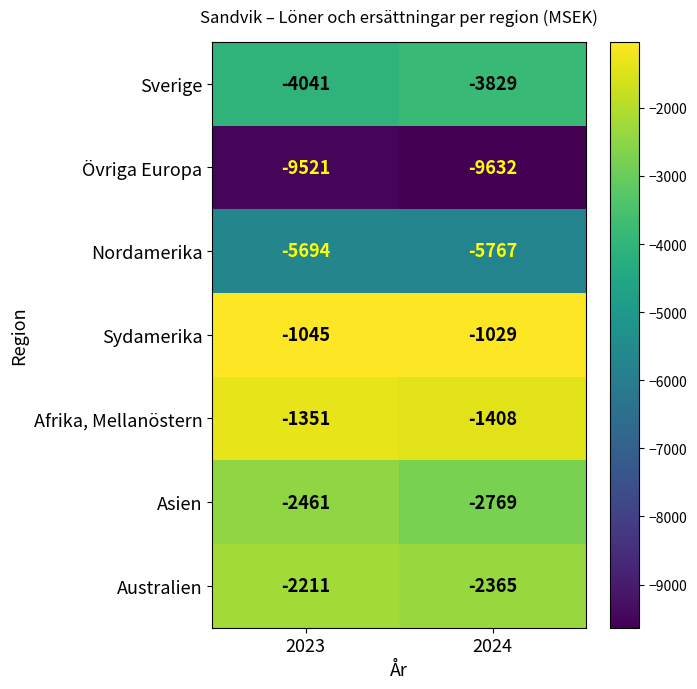

Which series has the largest total across all categories?

Sydamerika